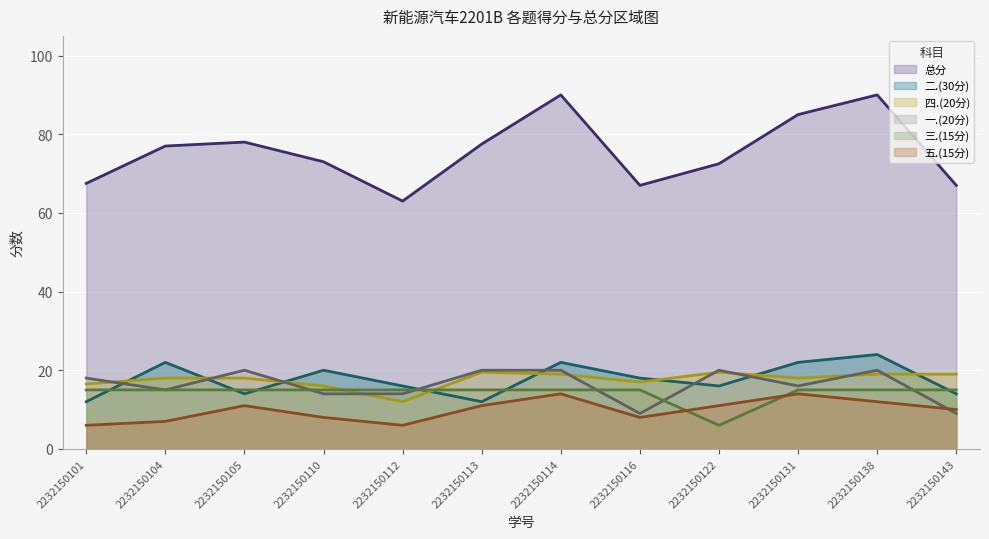

Where do 一.(20分) and 二.(30分) first cross each other?

2232150101 and 2232150104